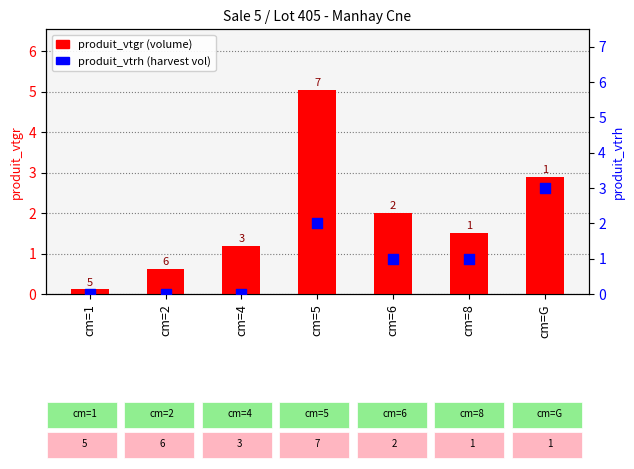

Which series contains the highest Y value?

produit_vtgr